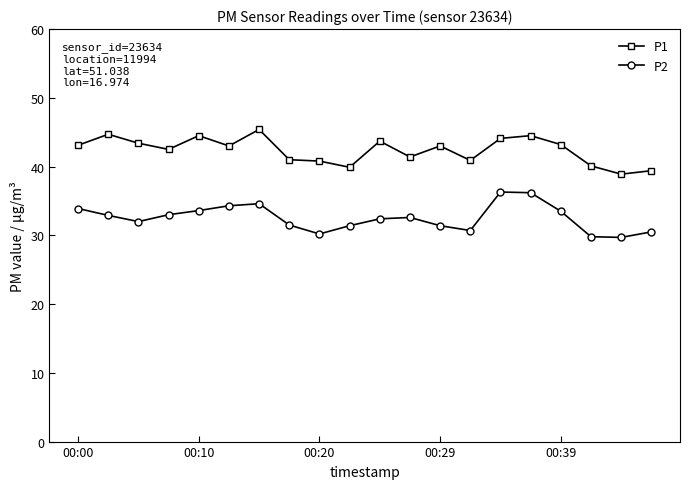

True or false: P2 and P1 cross at least once.

False